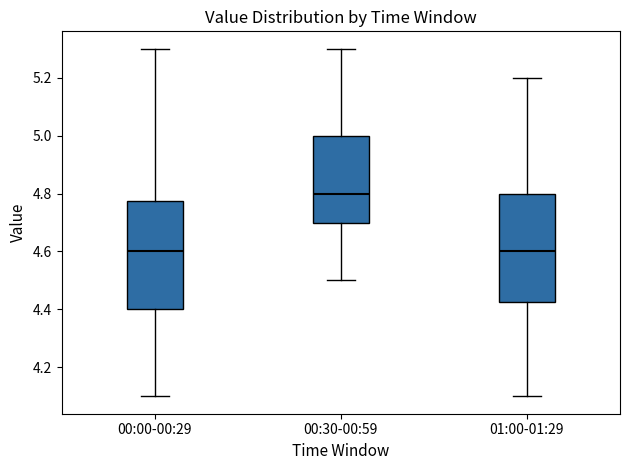

Reading left to right, transcribe this box plot: for each box, give where its median line is, the range the box spans, and where its two whiskers end, as read against the y-axis. The values are not printed on the chart, so give them approximately, as read against the axis.

00:00-00:29: median 4.60, box 4.40 to 4.78, whiskers 4.10 to 5.30
00:30-00:59: median 4.80, box 4.70 to 5.00, whiskers 4.50 to 5.30
01:00-01:29: median 4.60, box 4.42 to 4.80, whiskers 4.10 to 5.20